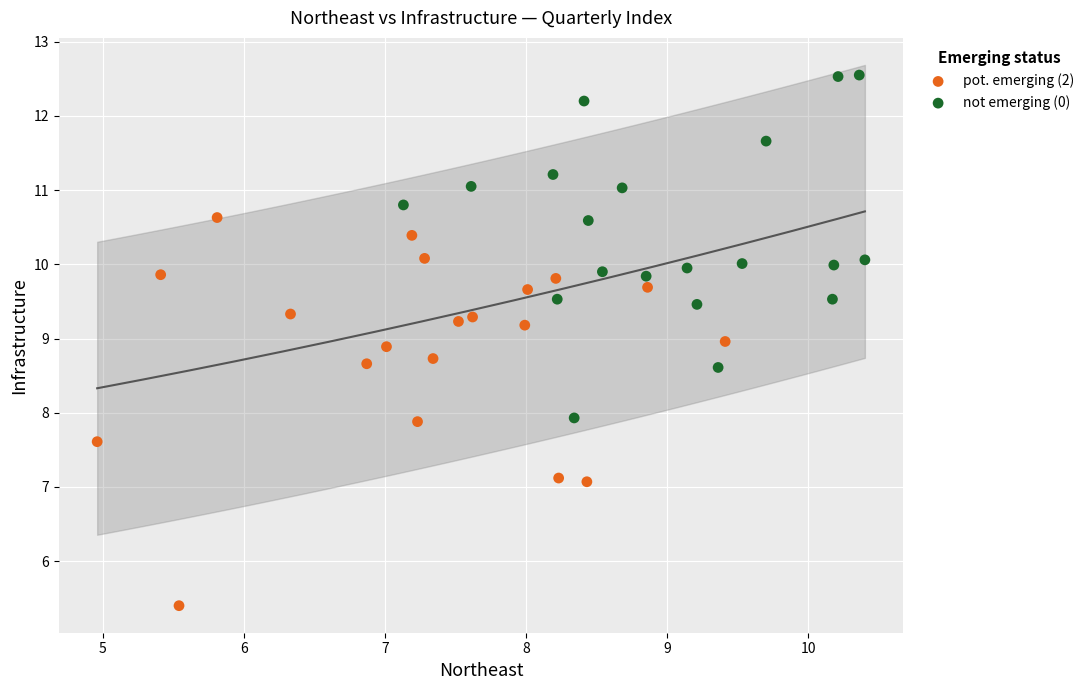

Which series contains the lowest Y value?

pot. emerging (2)